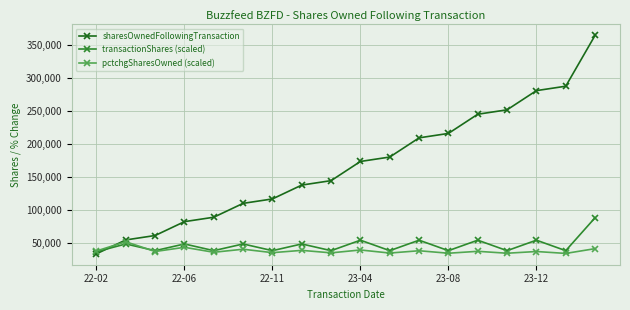

List the series in order of their peak value, highest first.

sharesOwnedFollowingTransaction, transactionShares (scaled), pctchgSharesOwned (scaled)